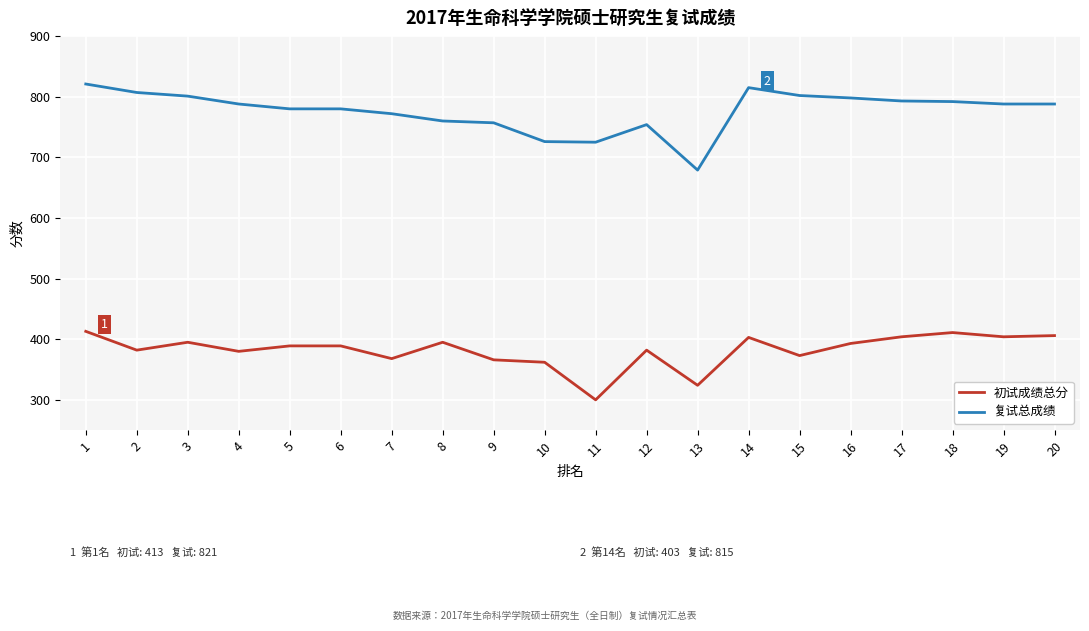

Is it true that 初试成绩总分 equals 404 at 19?

True